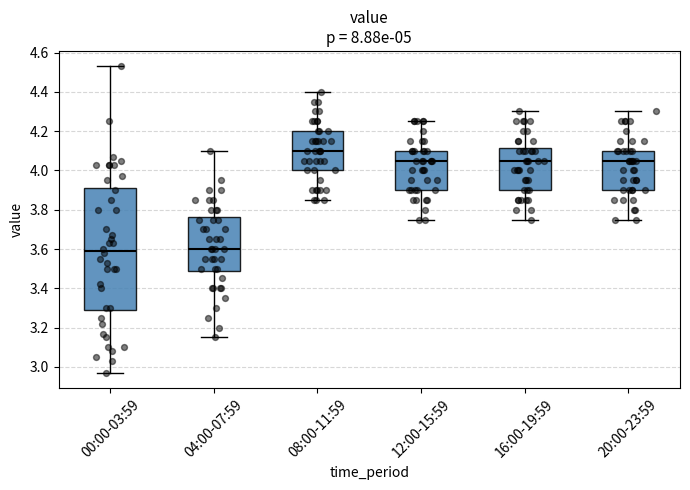

Reading left to right, transcribe this box plot: for each box, give where its median line is, the range the box spans, and where its two whiskers end, as read against the y-axis. The values are not printed on the chart, so give them approximately, as read against the axis.

00:00-03:59: median 3.60, box 3.28 to 3.92, whiskers 2.98 to 4.54
04:00-07:59: median 3.60, box 3.48 to 3.76, whiskers 3.16 to 4.10
08:00-11:59: median 4.10, box 4.00 to 4.20, whiskers 3.86 to 4.40
12:00-15:59: median 4.06, box 3.90 to 4.10, whiskers 3.76 to 4.26
16:00-19:59: median 4.06, box 3.90 to 4.12, whiskers 3.76 to 4.30
20:00-23:59: median 4.06, box 3.90 to 4.10, whiskers 3.76 to 4.30